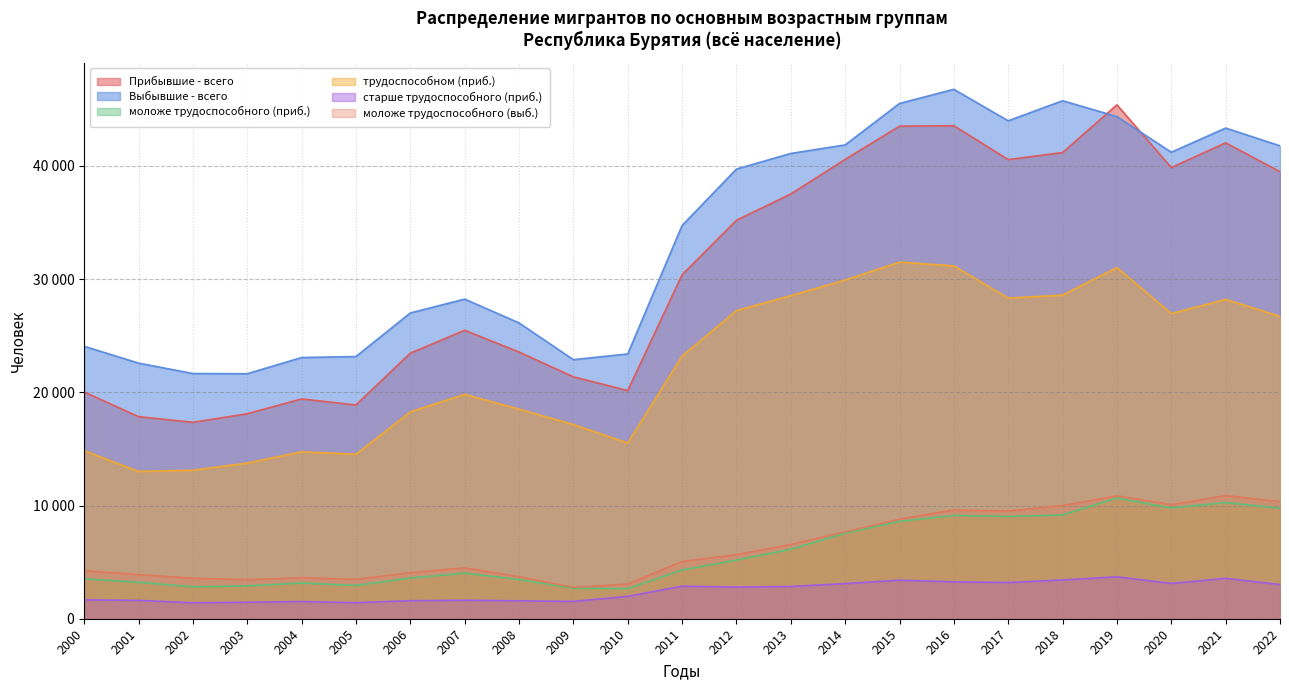

The value of моложе трудоспособного (выб.) at 2020 is 15090. True or false?

False